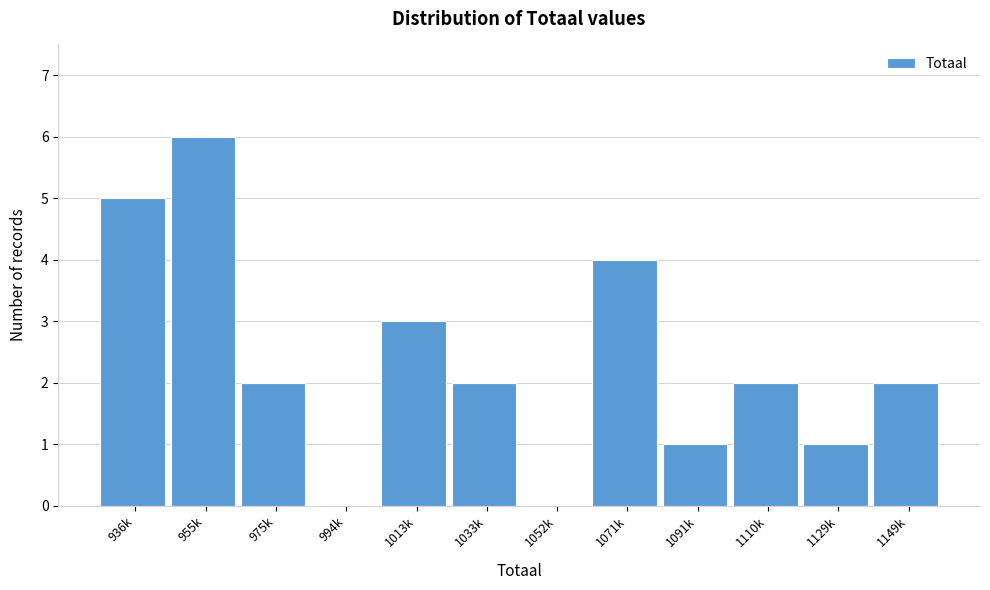

Reading right to left, what are all the values shown in this chart?

1149k=2	1129k=1	1110k=2	1091k=1	1071k=4	1052k=0	1033k=2	1013k=3	994k=0	975k=2	955k=6	936k=5